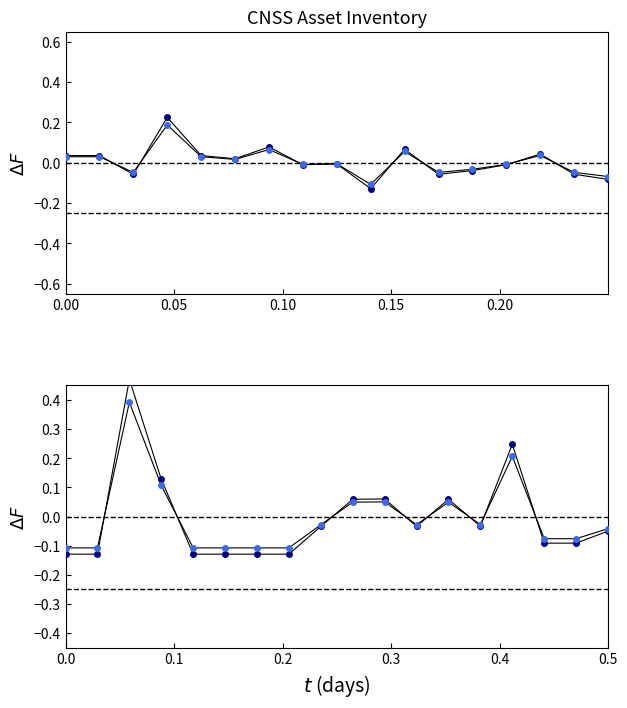

What is the value of the Depreciacion Acumulada point at the 8th from the left?

-0.1